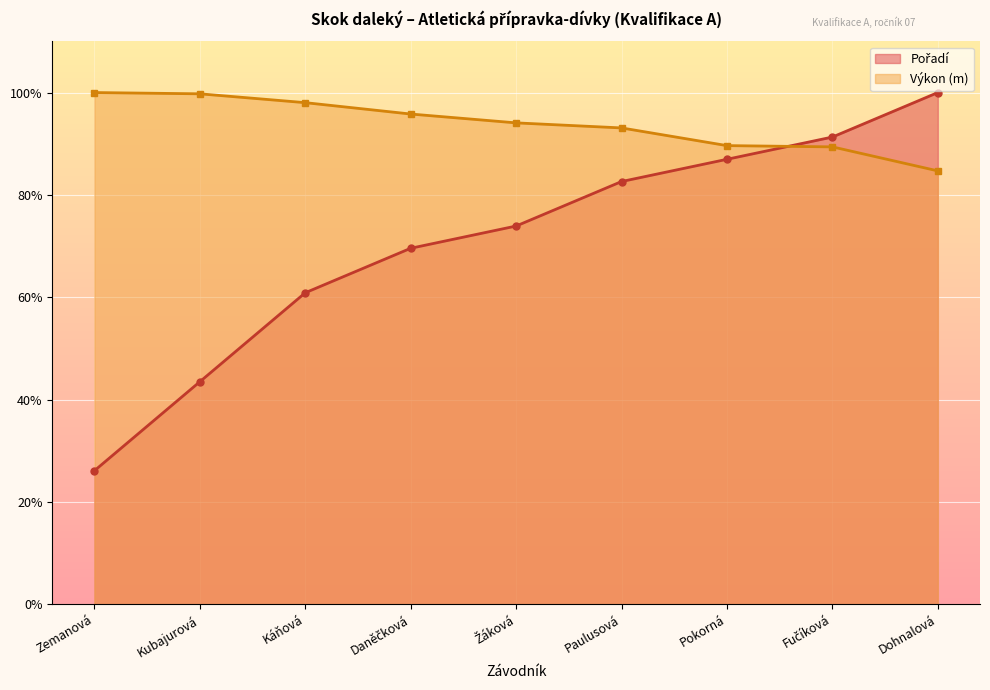

What is the difference between the Pořadí values at Paulusová and Pokorná?

4.3